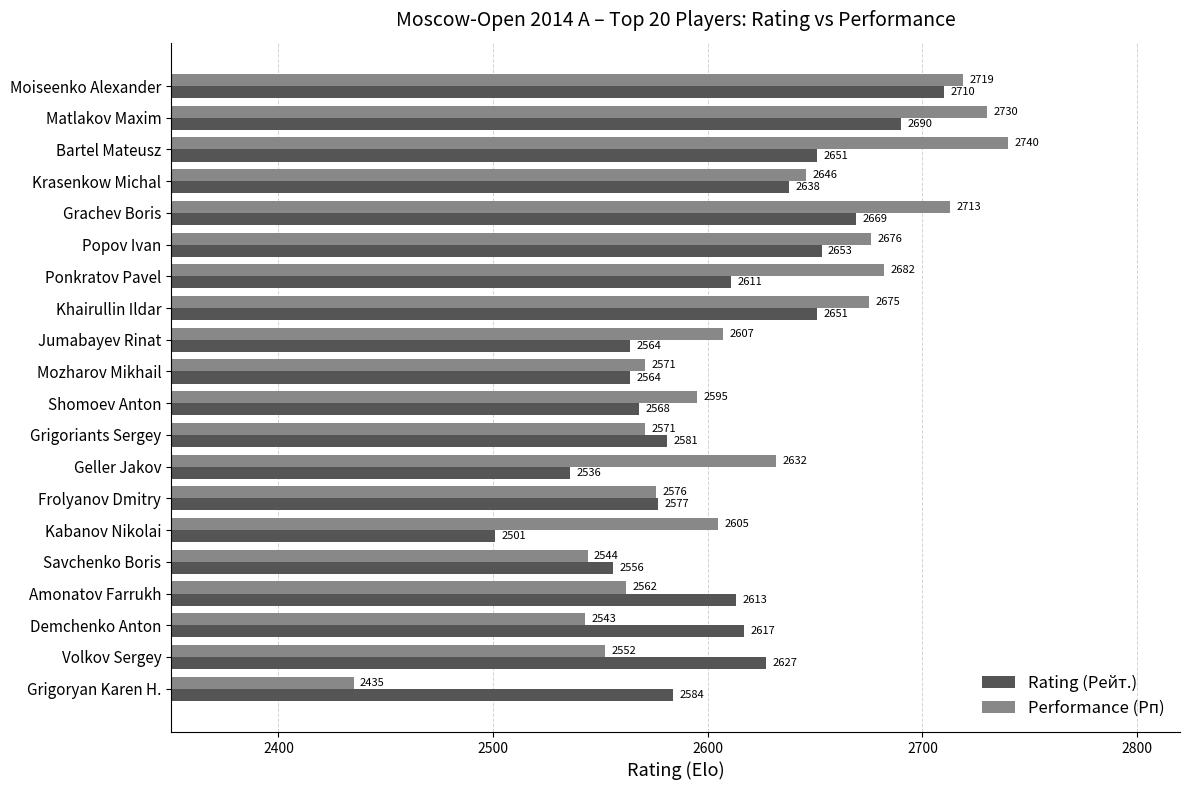

Which series changed the most between Grigoriants Sergey and Savchenko Boris?

Performance (Рп)